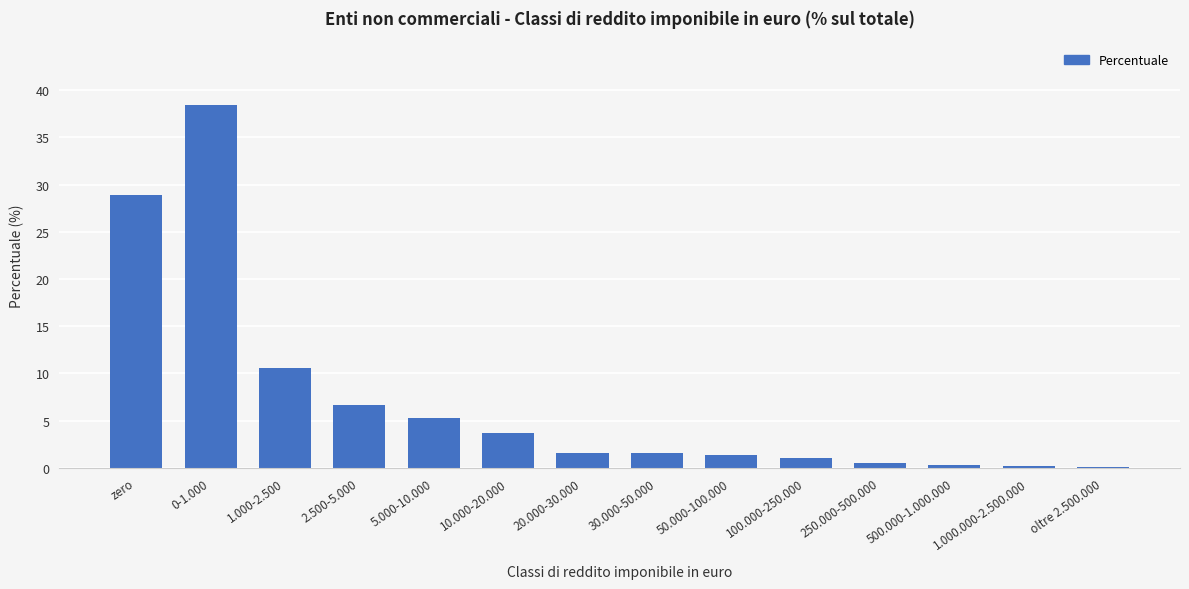

At which label is the value closest to 19?

1.000-2.500